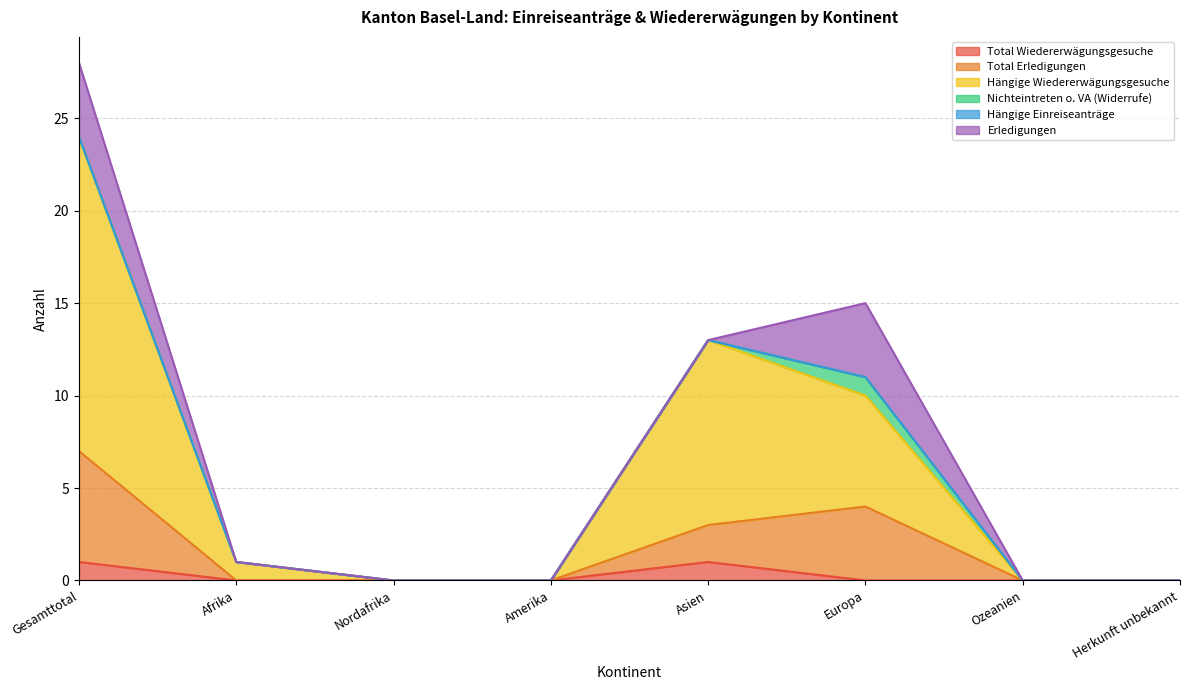

Which series has the largest total across all categories?

Hängige Wiedererwägungsgesuche